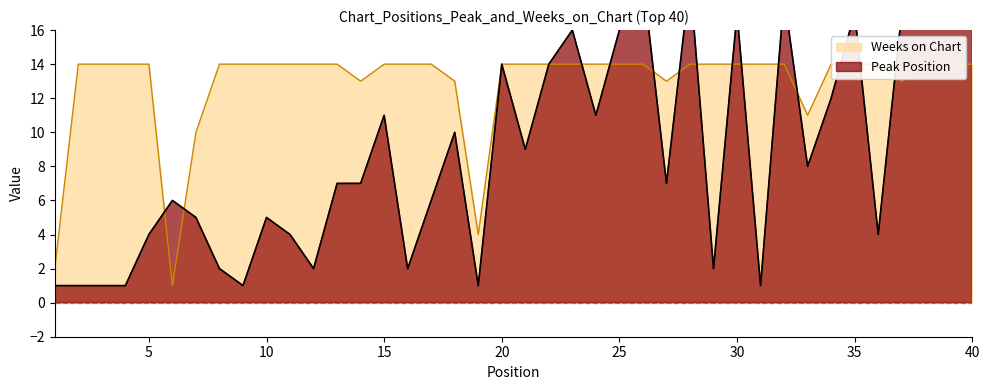

Where is Peak Position nearest to the value 15?

20